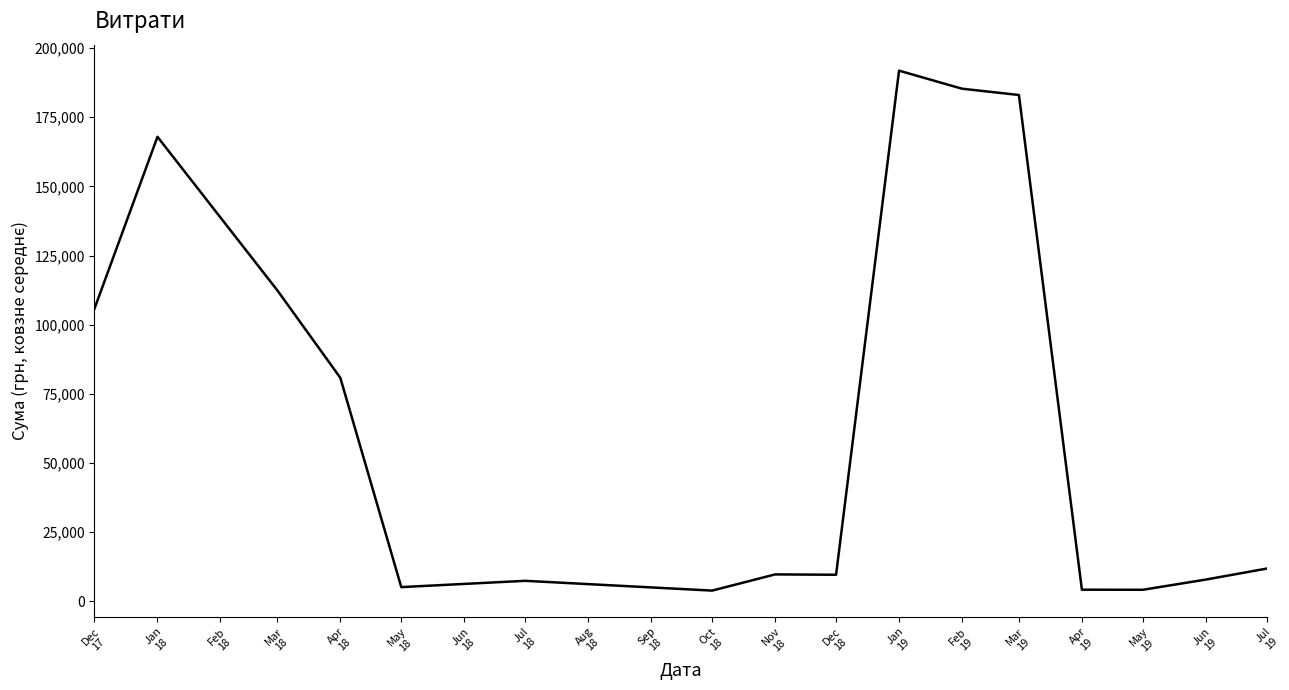

Where is the first local maximum?

Jan
18